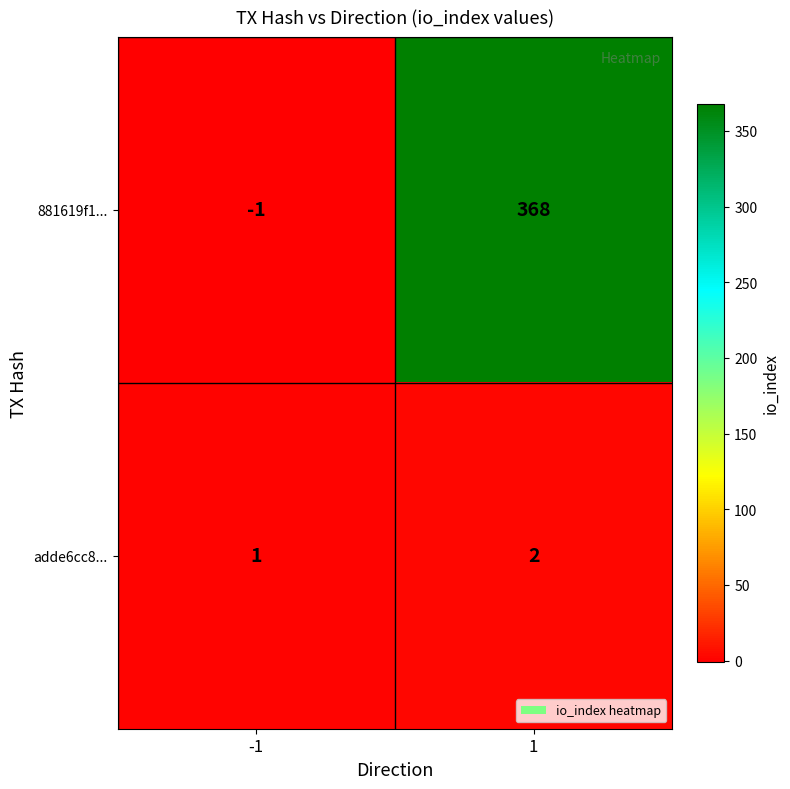

What value does the 881619f1... series have at 1?

368